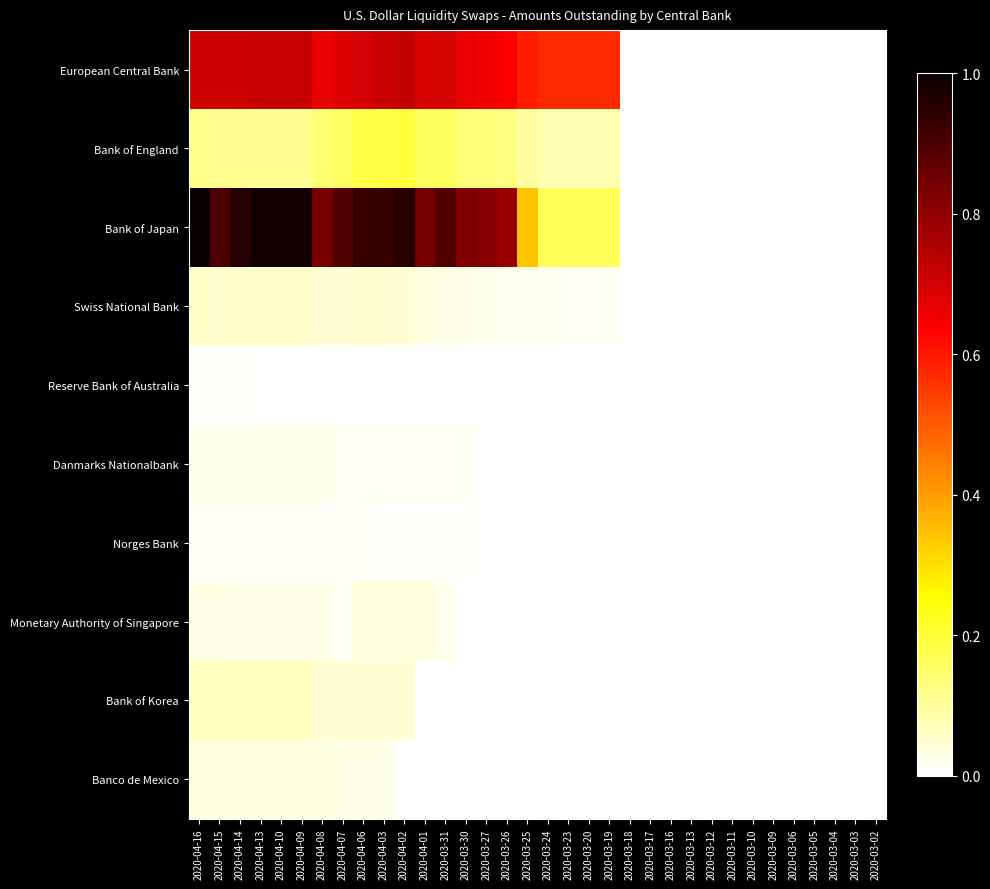

Count the number of data series in this chart.

10